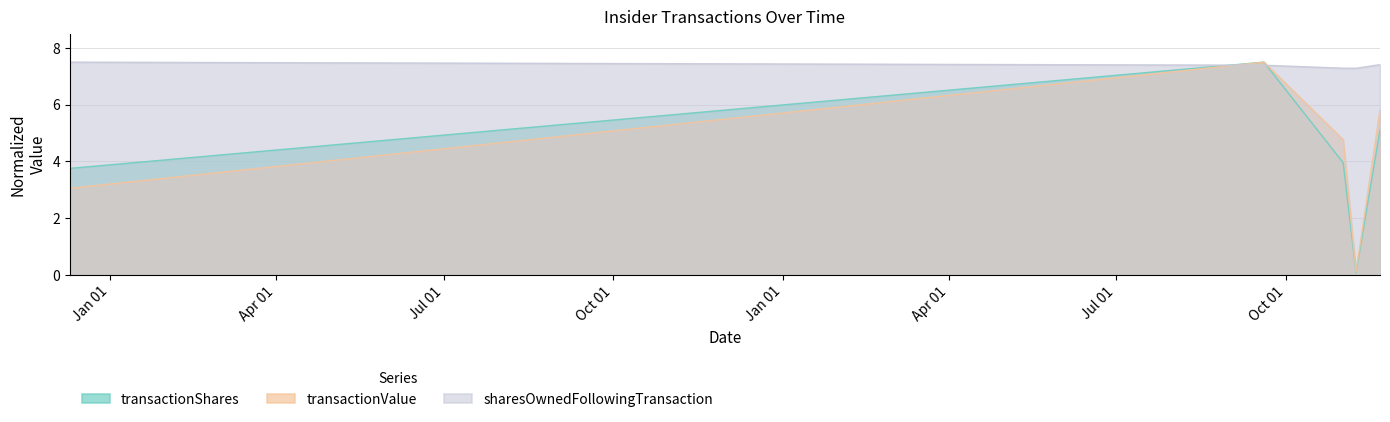

At which category is the sum across all series the highest?

2023-09-19